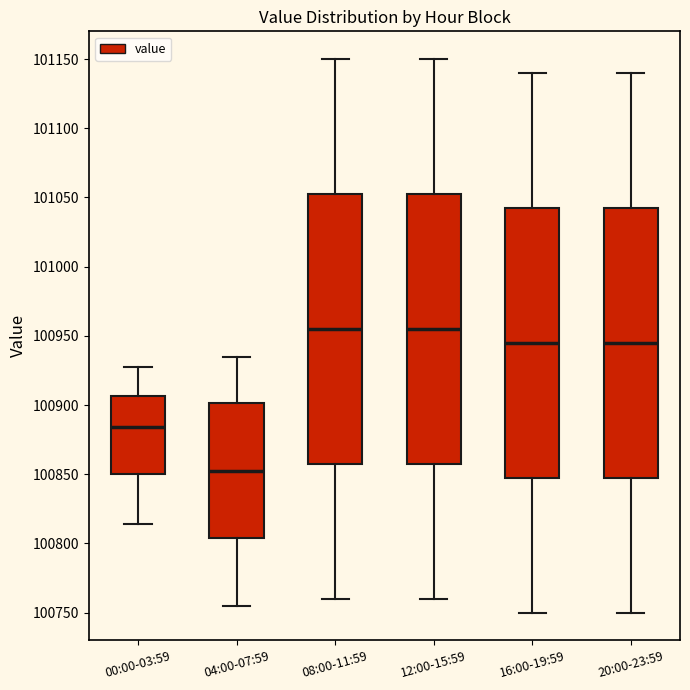

Where does the median line of the box for 20:00-23:59 sit on the y-axis? The values are not printed on the chart, so give them approximately, as read against the axis.

100945